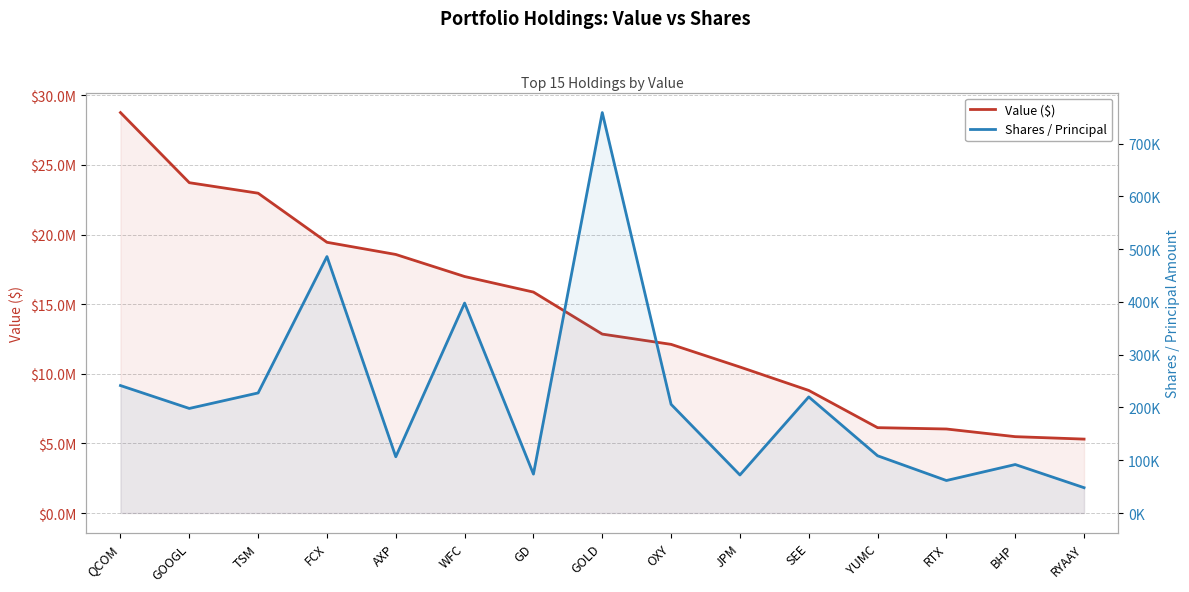

Rank the series by their average value, from highest to lowest.

Value ($), Shares / Principal